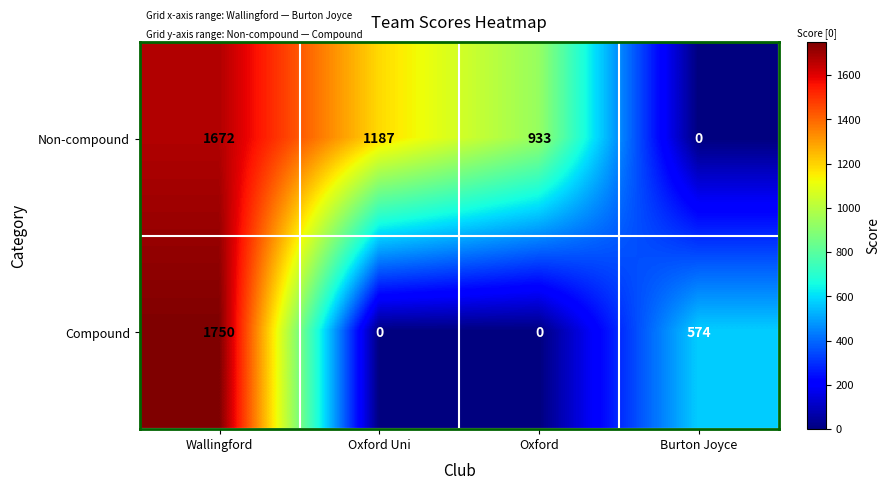

List the series in order of their overall mean, lowest first.

Compound, Non-compound